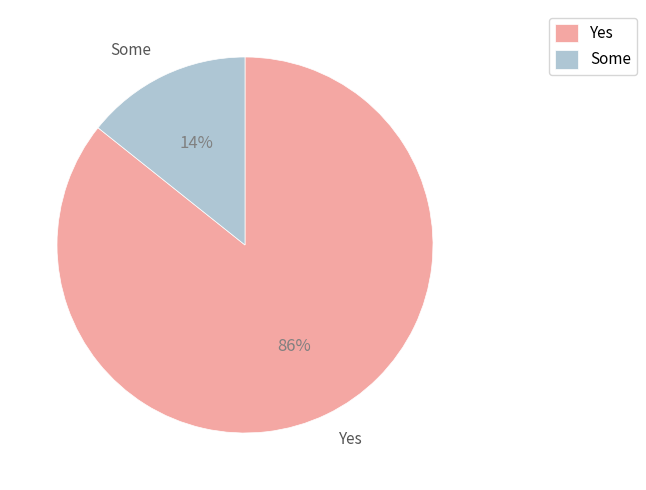

The Some slice represents 29% of the pie. True or false?

False